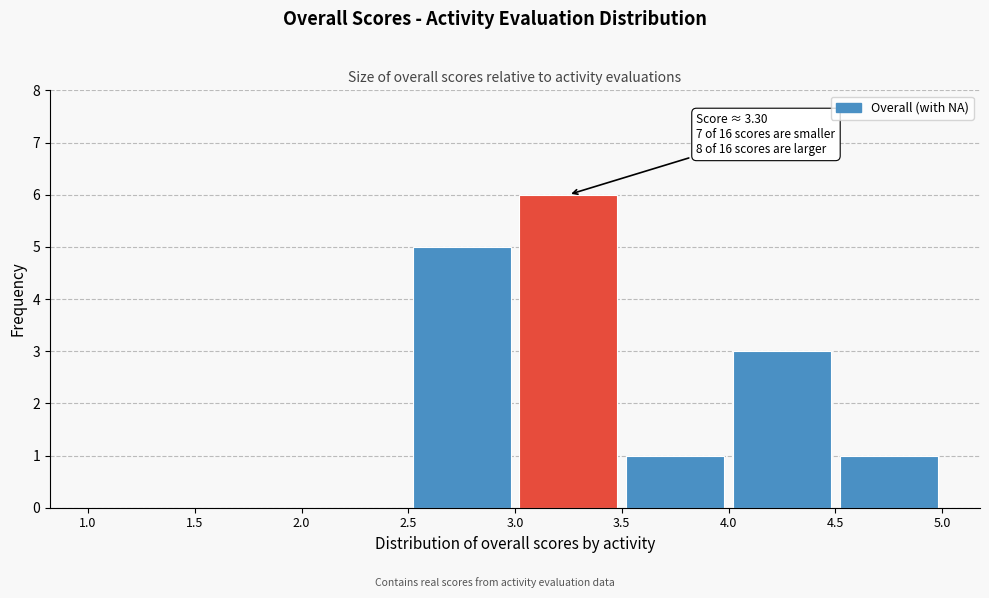

Which range on the x-axis has the tallest bar?

3.0 to 3.5